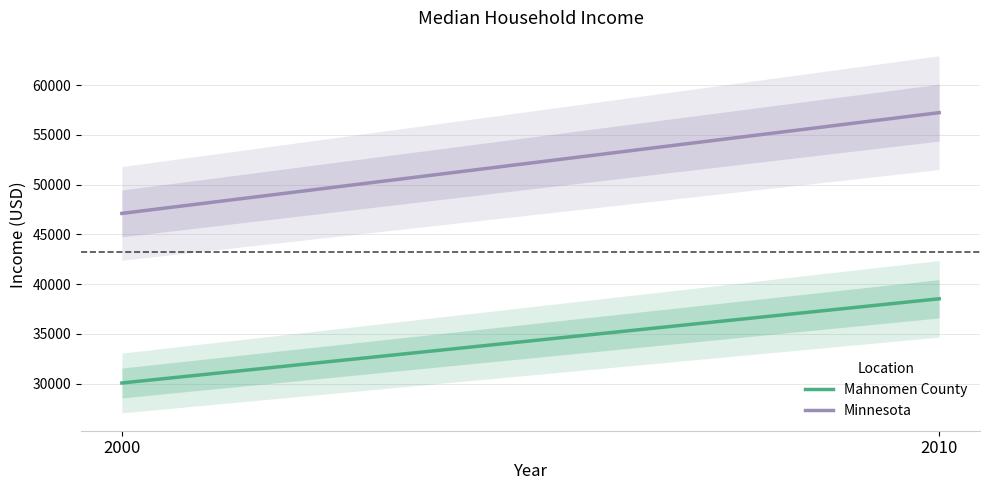

Reading right to left, transcribe all the data shown in this chart.

Mahnomen County: 38523	30053
Minnesota: 57243	47111